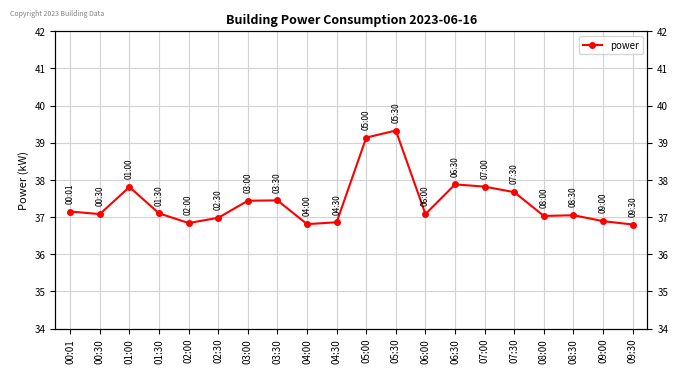

What is the ratio of the value at 02:00 to the value at 06:30?

1.0